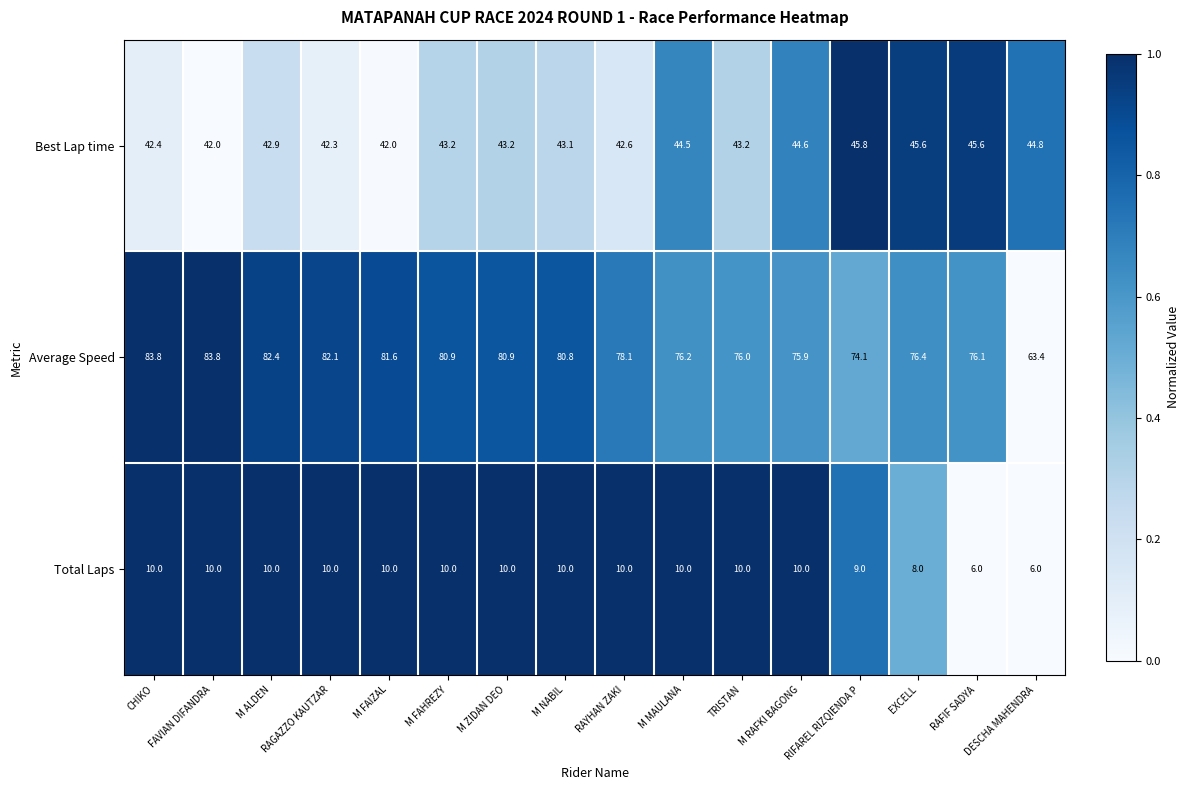

Is it true that Average Speed equals 30.0 at M ZIDAN DEO?

False